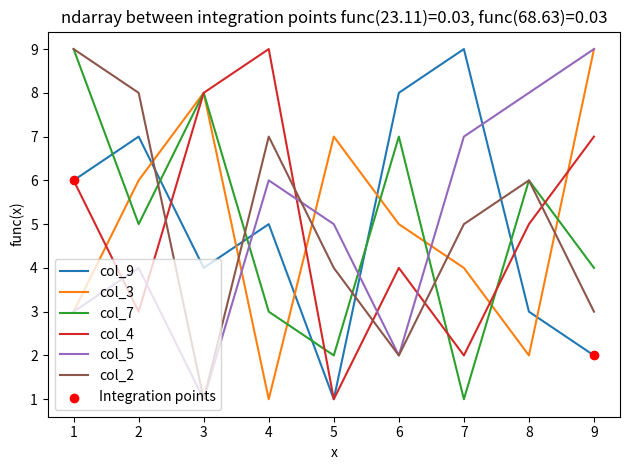

Is the value of col_4 at 3 greater than the value of col_3 at 4?

Yes